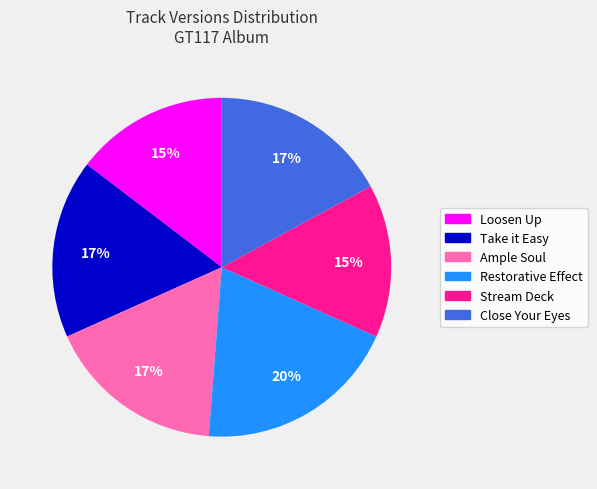

To the nearest percent, what is the difference between the largest and smallest slice percentages?

5%